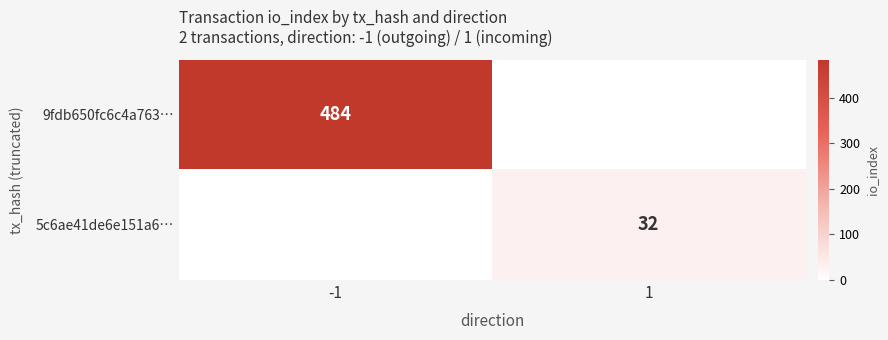

Is the value of 5c6ae41de6e151a6… at 1 greater than the value of 9fdb650fc6c4a763… at -1?

No